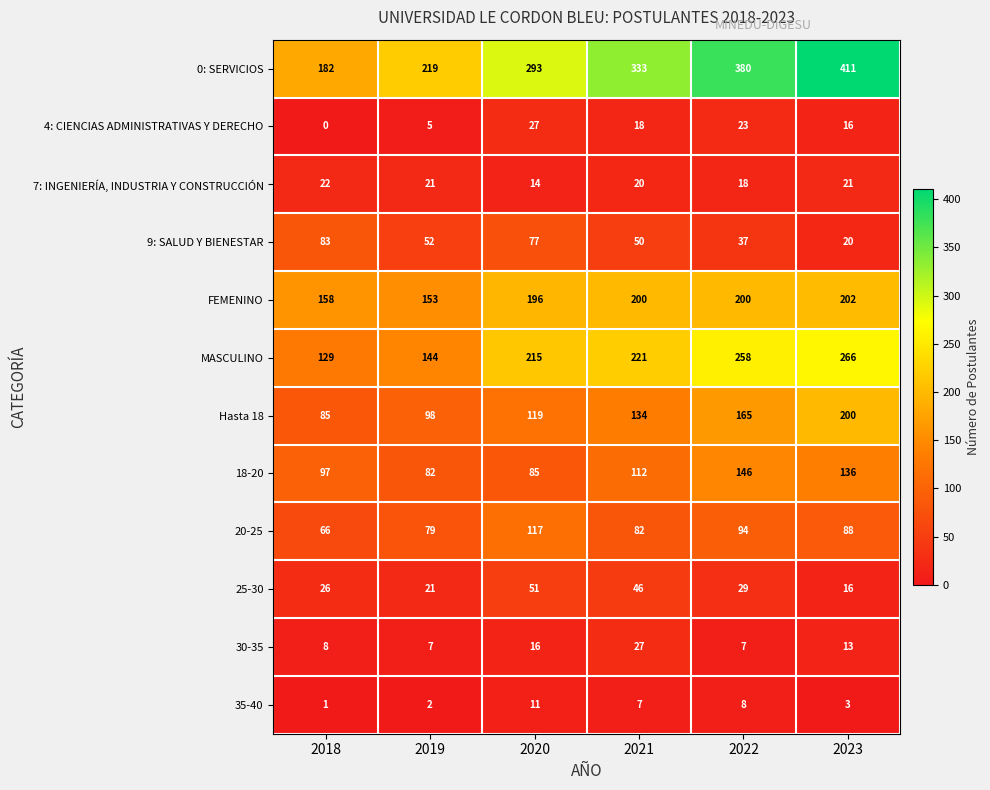

What is the sum of the 20-25 values at 2021 and 2023?

170